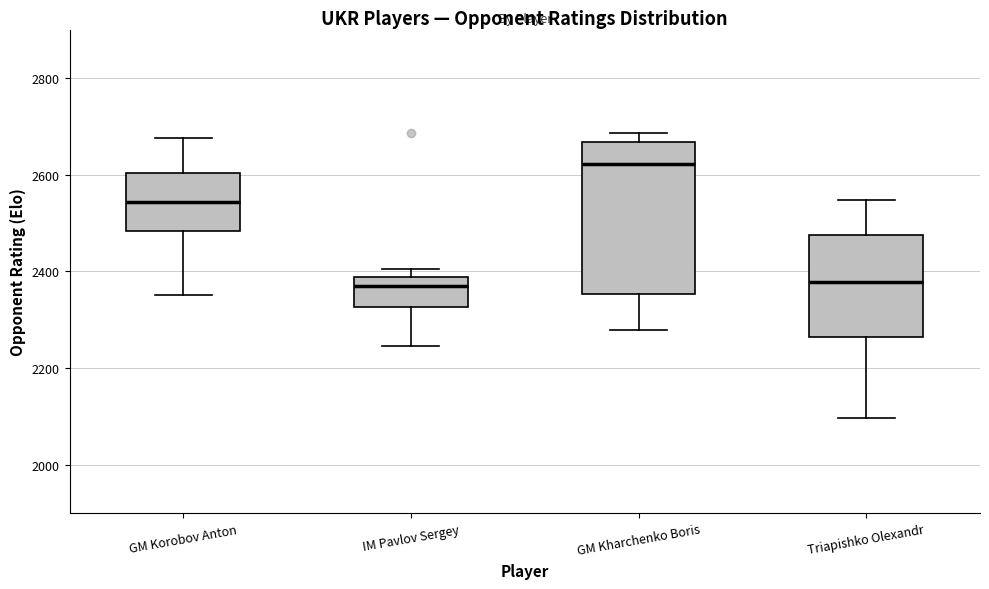

Reading left to right, read every box against the y-axis: the position of its median line, the range the box covers, and the ends of its whiskers. The values are not printed on the chart, so give them approximately, as read against the axis.

GM Korobov Anton: median 2540, box 2480 to 2600, whiskers 2360 to 2680
IM Pavlov Sergey: median 2380 (just below the box's upper edge), box 2320 to 2380, whiskers 2240 to 2400
GM Kharchenko Boris: median 2620, box 2360 to 2660, whiskers 2280 to 2680
Triapishko Olexandr: median 2380, box 2260 to 2480, whiskers 2100 to 2540